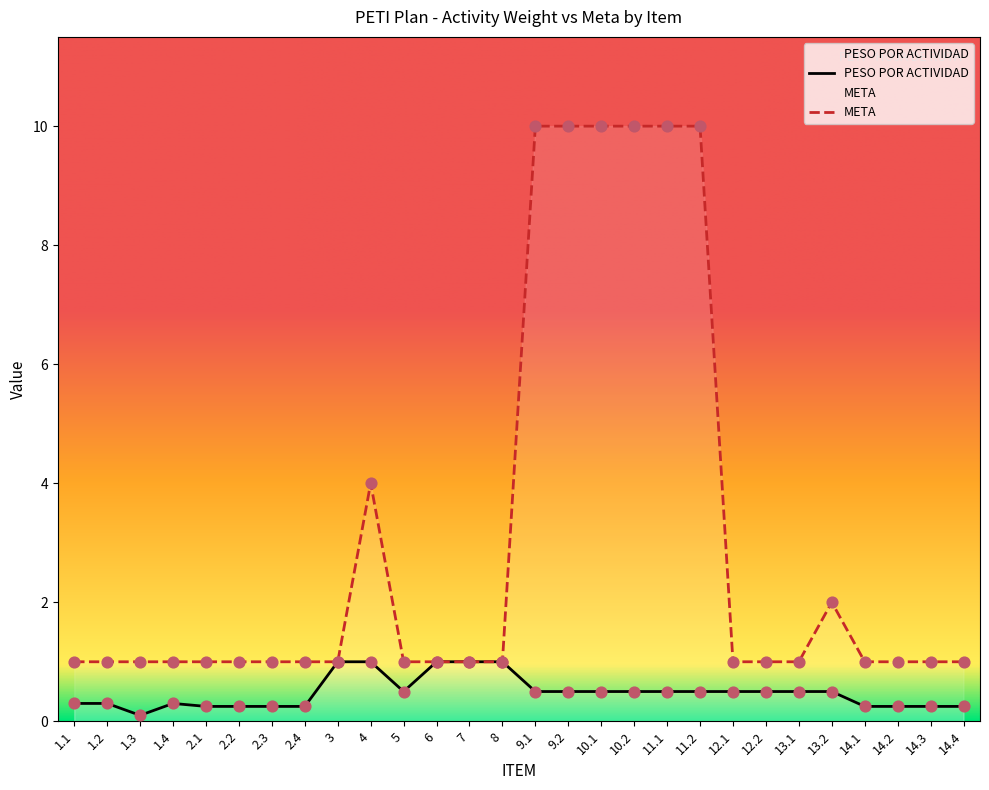

At how many categories does at least one series exceed 4?

6